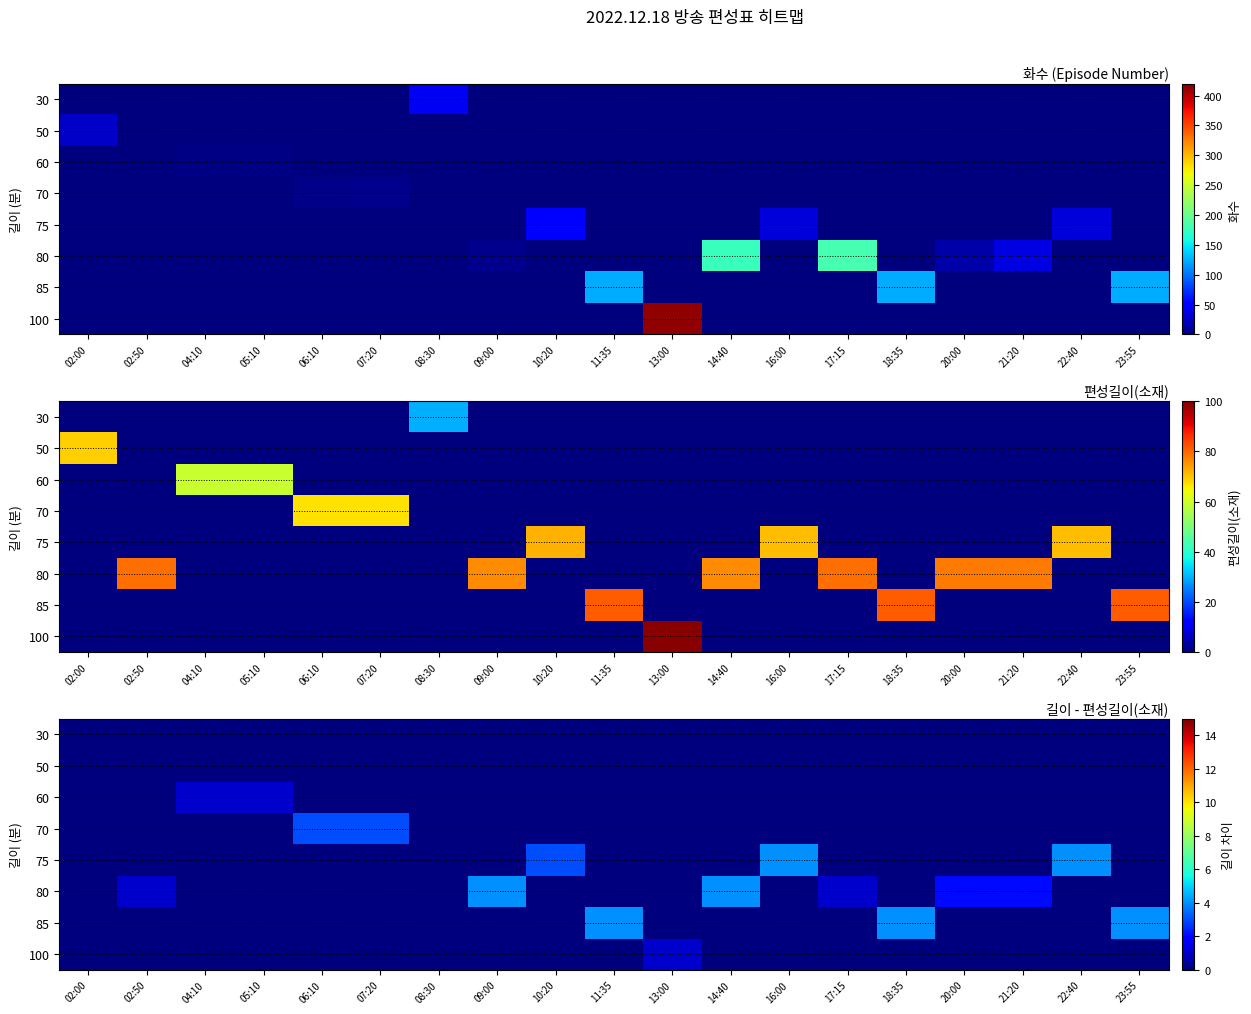

What is the spread (max minus min) of values at 06:10?

3